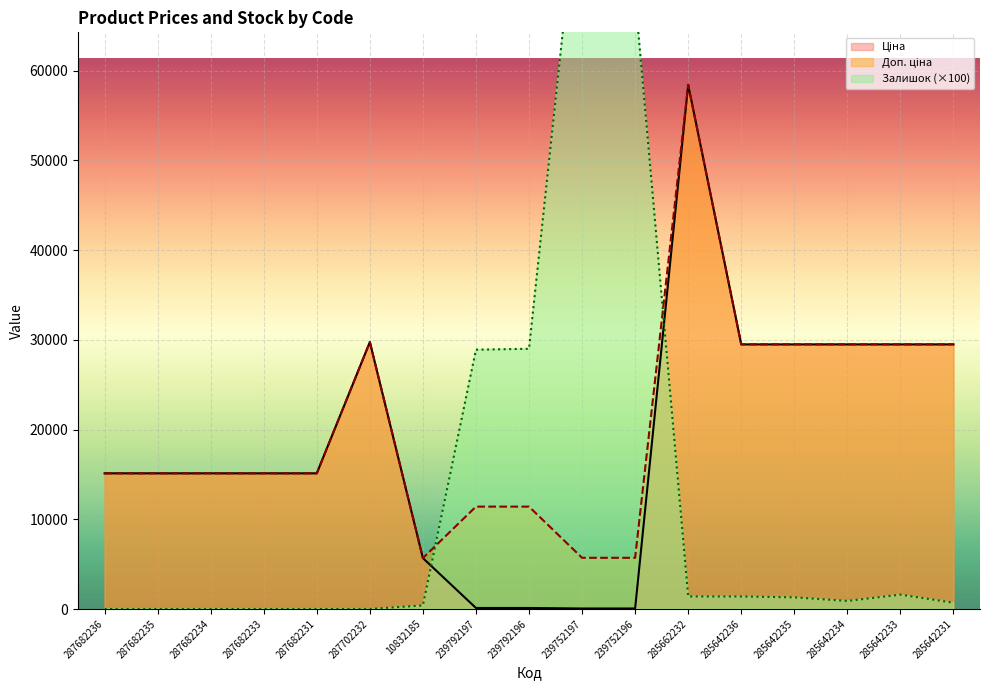

How many values in the Ціна series exceed 15120?

7